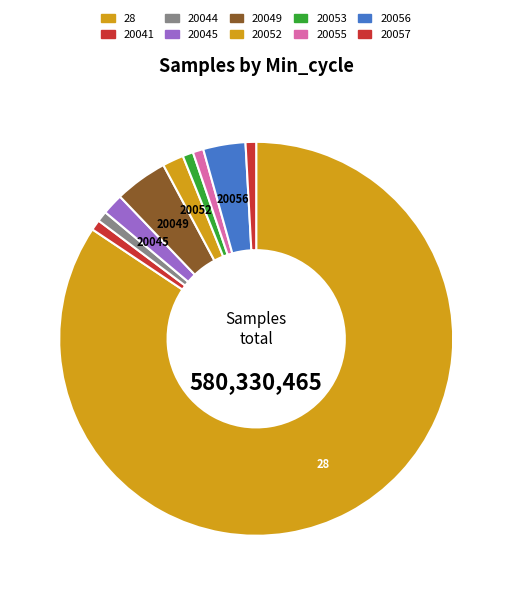

How many segments does this pie chart have?

10